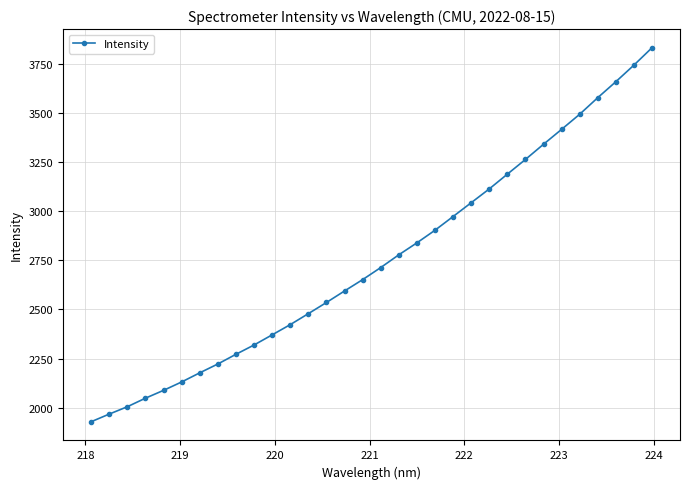

What is the greatest value displayed?

3831.5